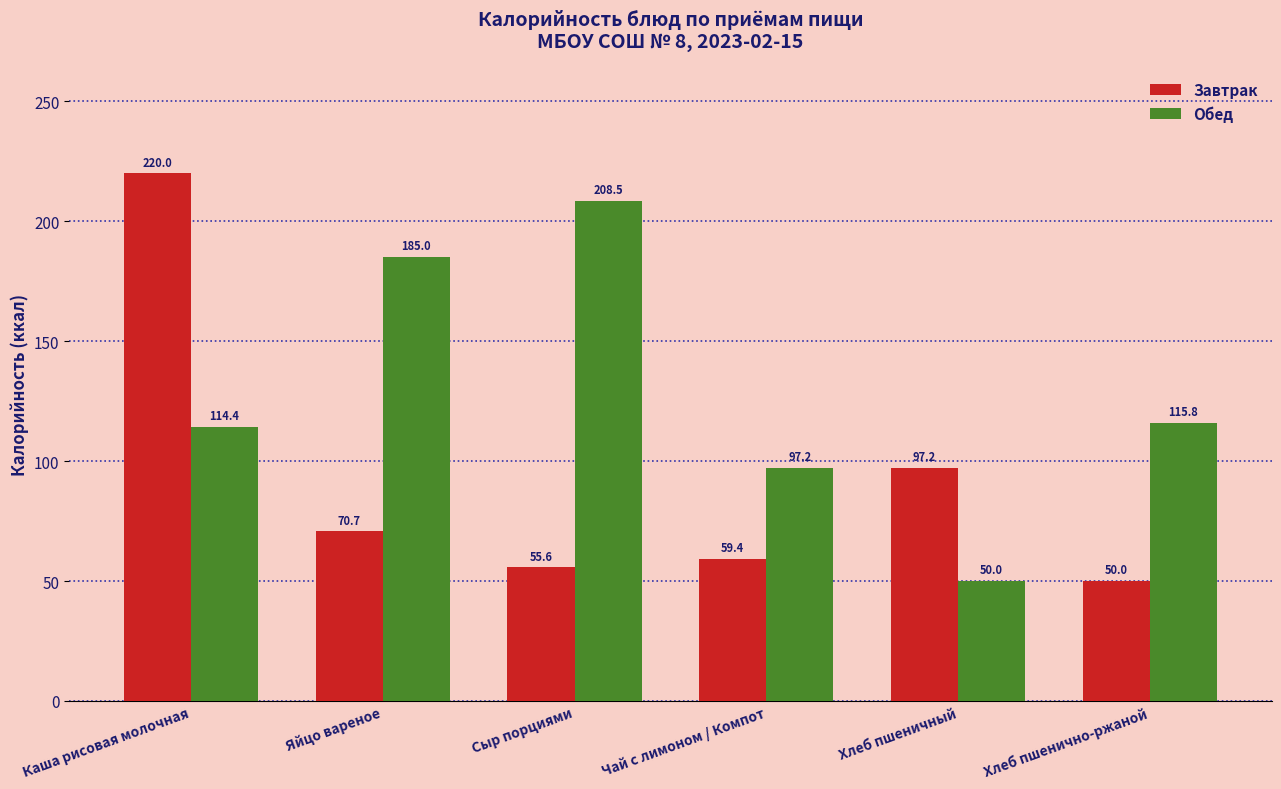

The value of Обед at Яйцо вареное is 272.4. True or false?

False